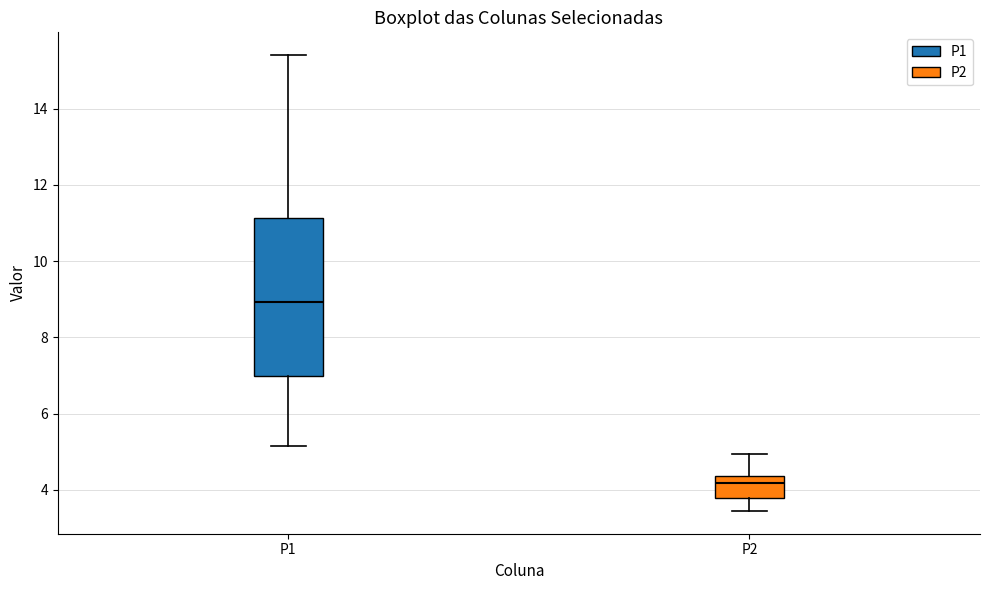

Which box is the tallest, from its lower edge to its upper edge?

P1